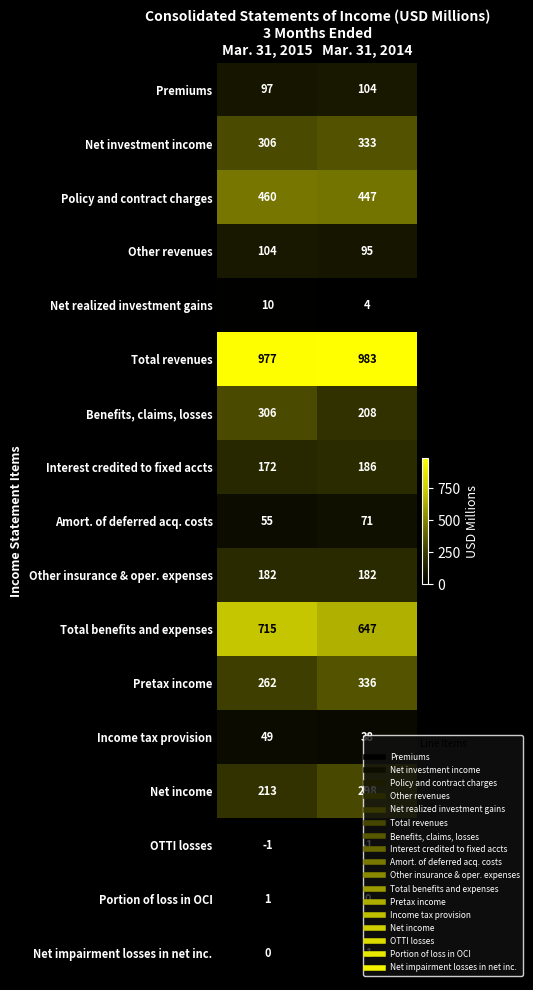

True or false: Policy and contract charges has a value of 250 at Mar. 31, 2014.

False